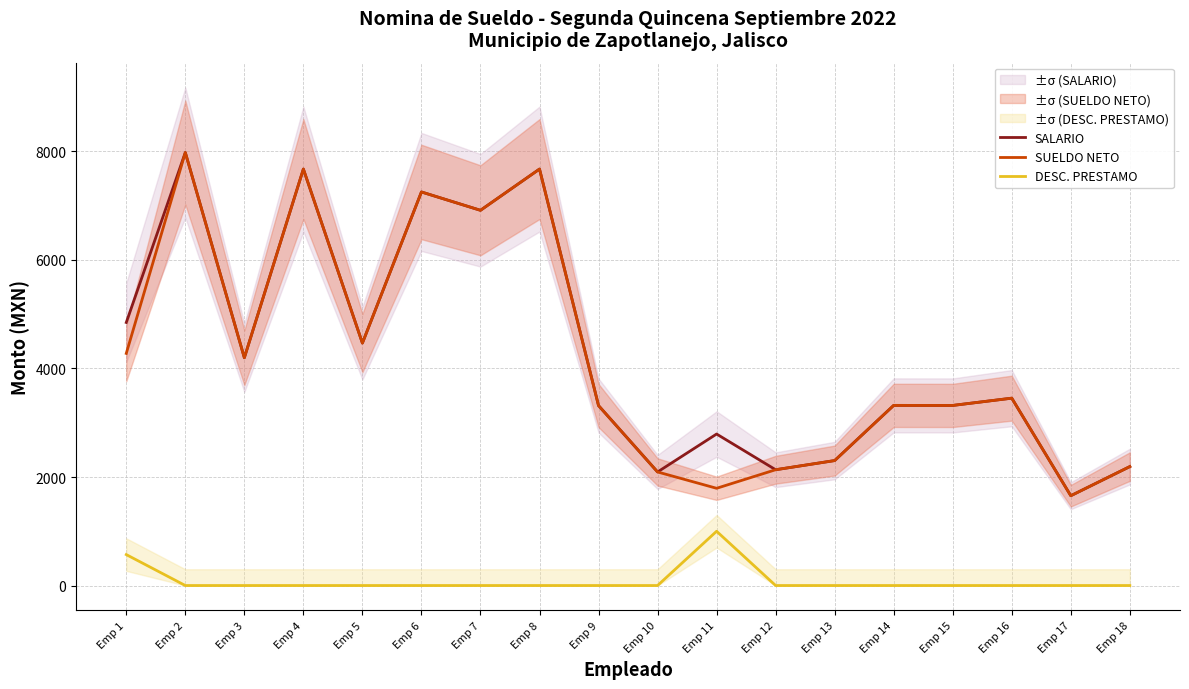

Count the number of categories in the chart.

18